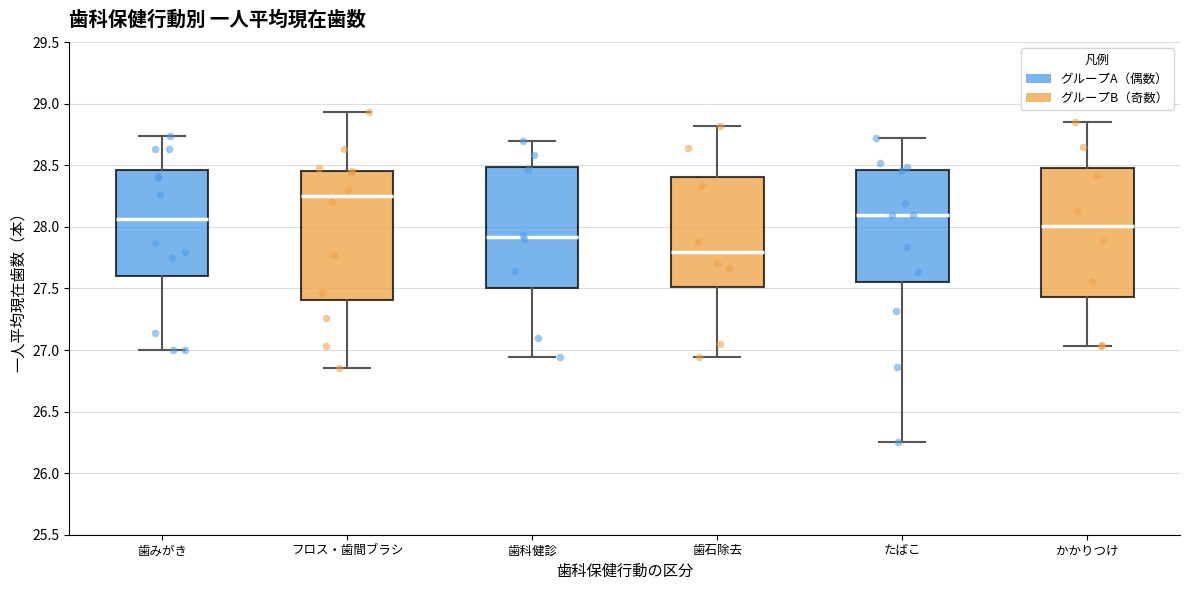

Which box's median line is the highest?

フロス・歯間ブラシ